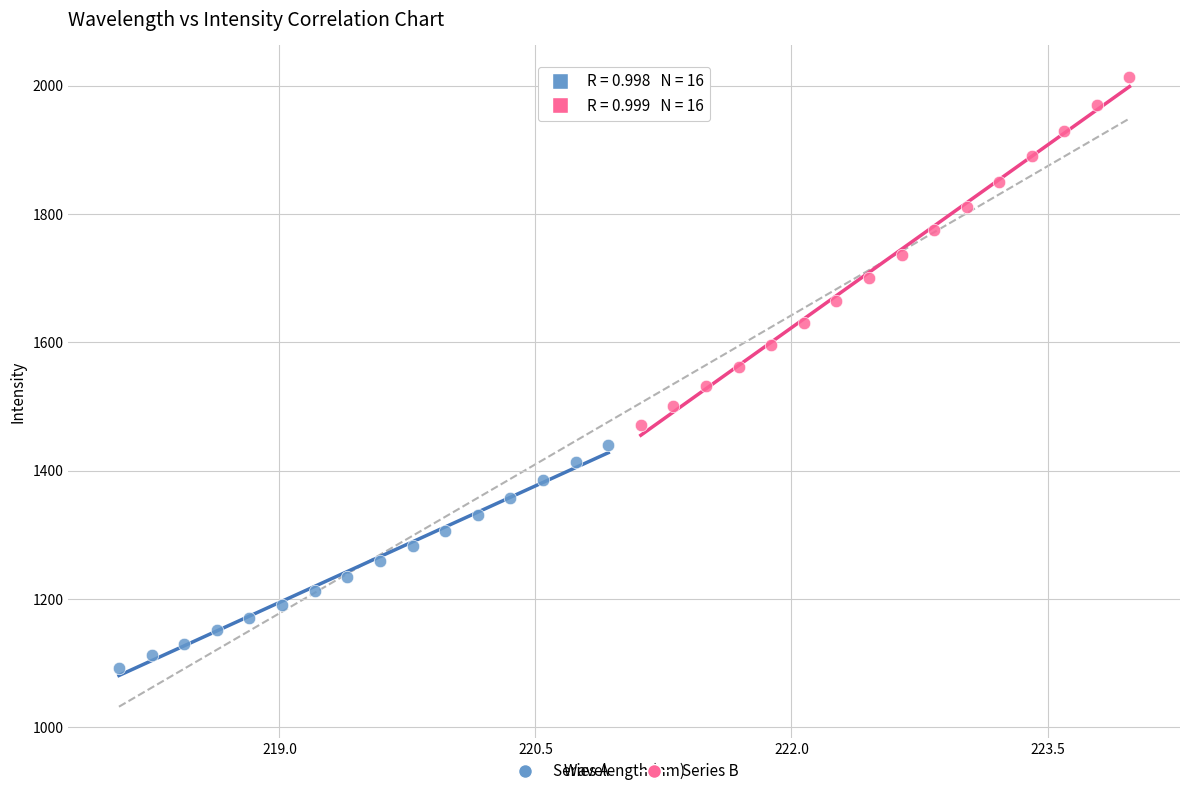

Which series contains the lowest Y value?

Series A